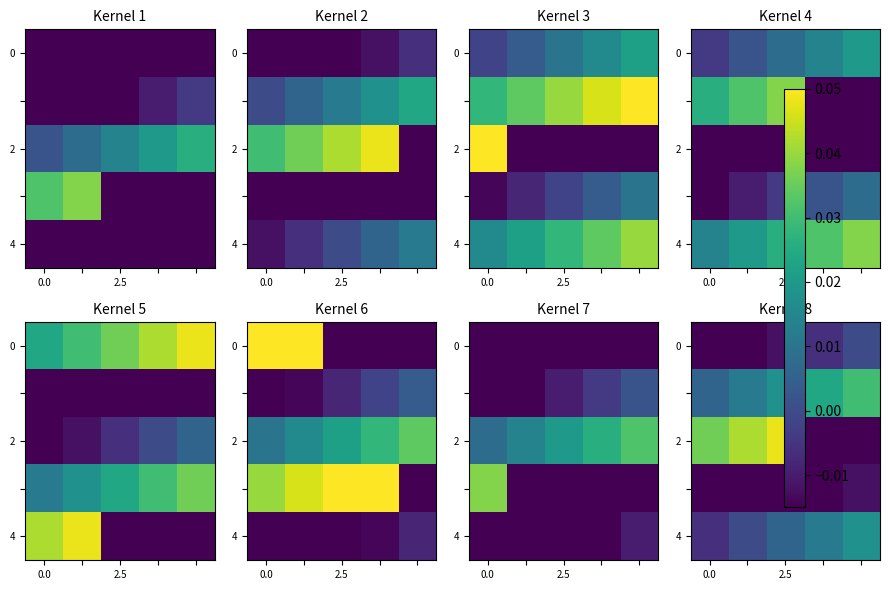

Count the number of data series in this chart.

5